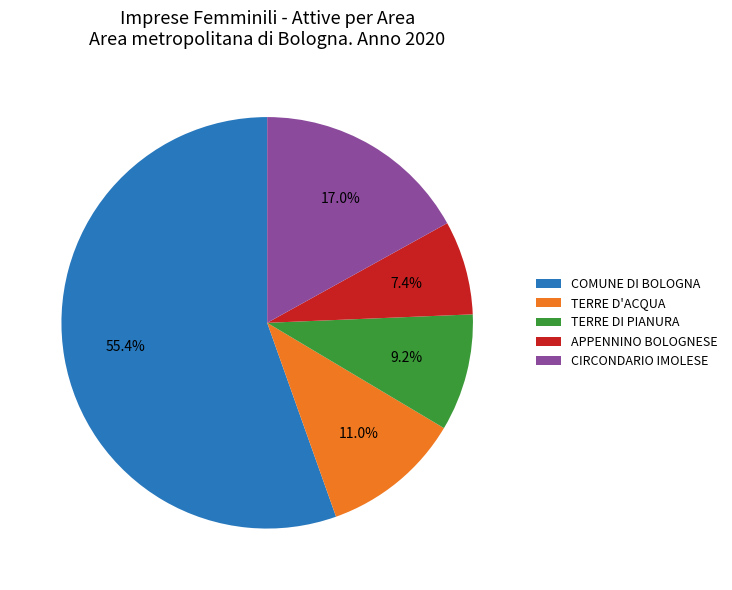

To the nearest percent, what portion does TERRE DI PIANURA represent?

9%